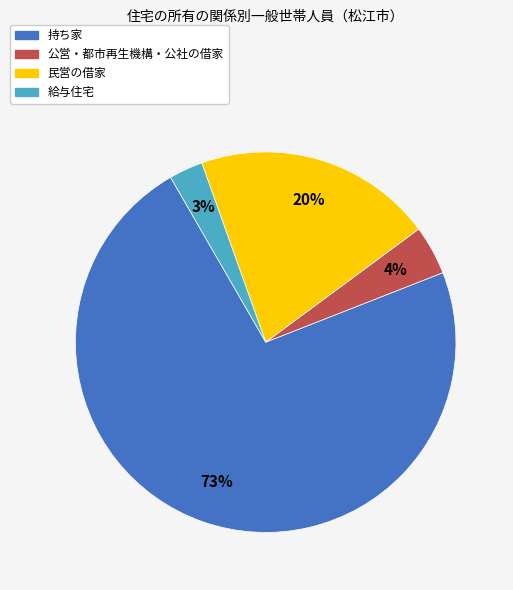

To the nearest percent, what is the difference between the largest and smallest slice percentages?

70%